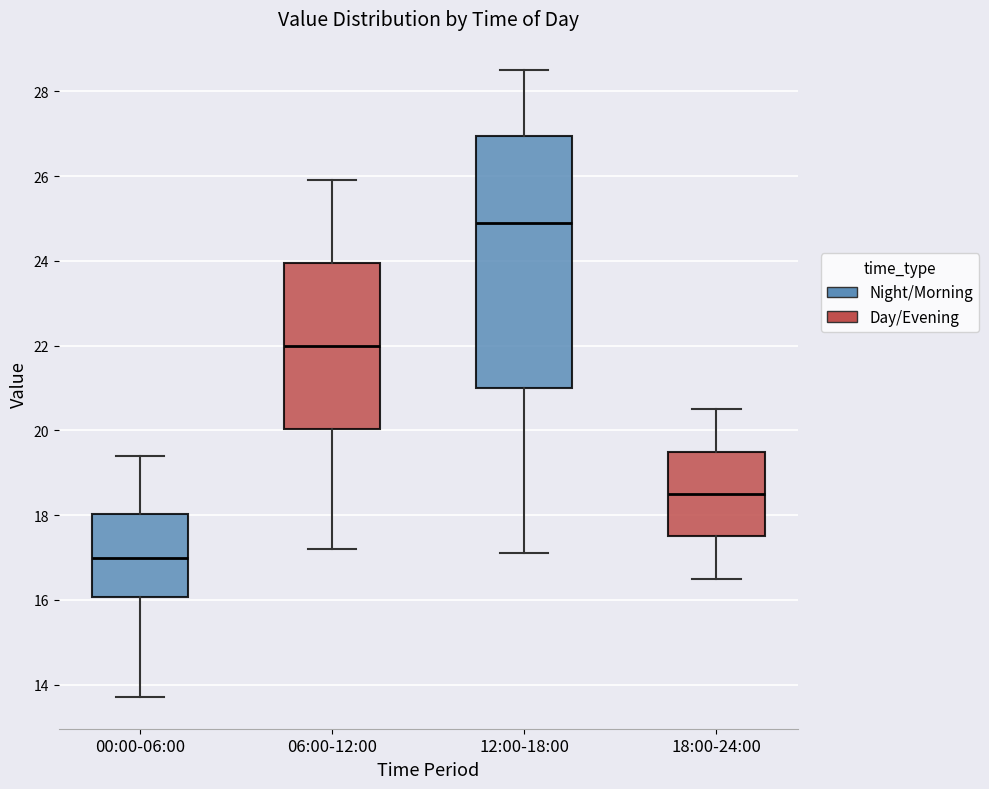

Reading left to right, read every box against the y-axis: the position of its median line, the range the box covers, and the ends of its whiskers. The values are not printed on the chart, so give them approximately, as read against the axis.

00:00-06:00: median 17.0, box 16.0 to 18.0, whiskers 13.8 to 19.4
06:00-12:00: median 22.0, box 20.0 to 24.0, whiskers 17.2 to 26.0
12:00-18:00: median 25.0, box 21.0 to 27.0, whiskers 17.2 to 28.6
18:00-24:00: median 18.6, box 17.6 to 19.6, whiskers 16.6 to 20.6